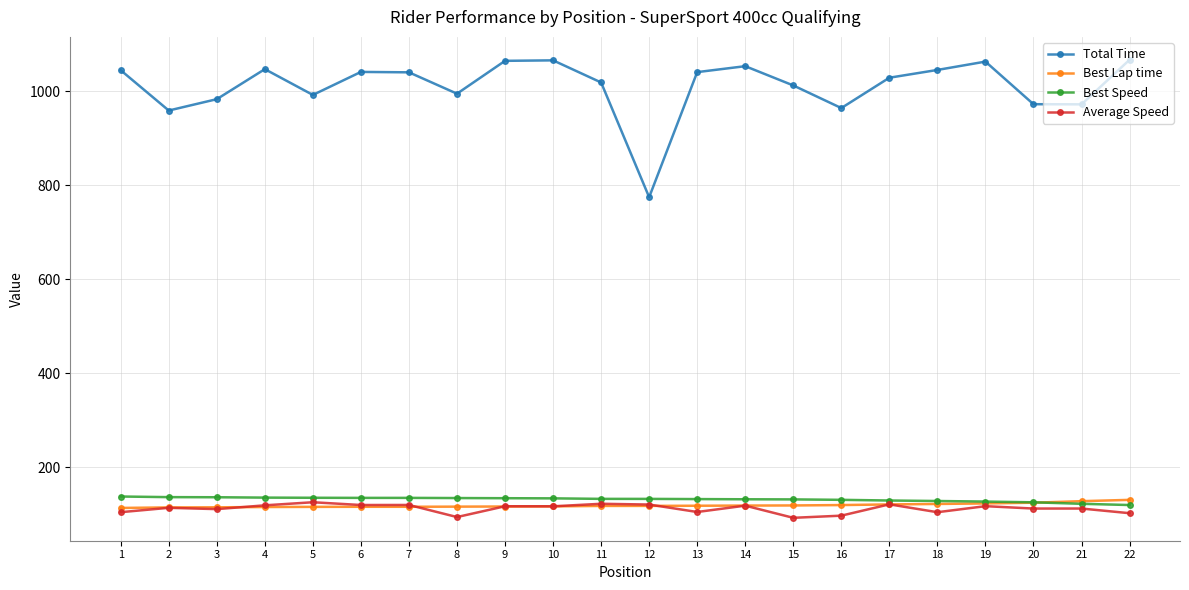

What is the smallest value displayed?

92.0